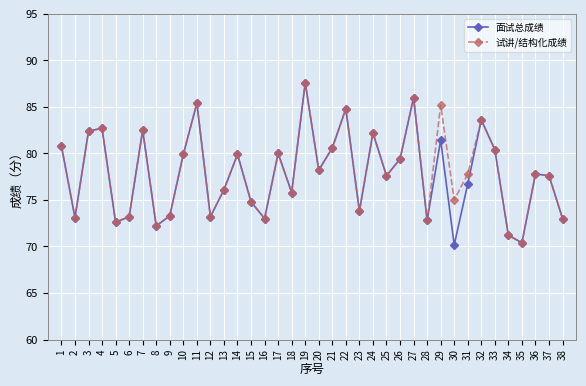

The 试讲/结构化成绩 series shows 21.6 at 25. True or false?

False